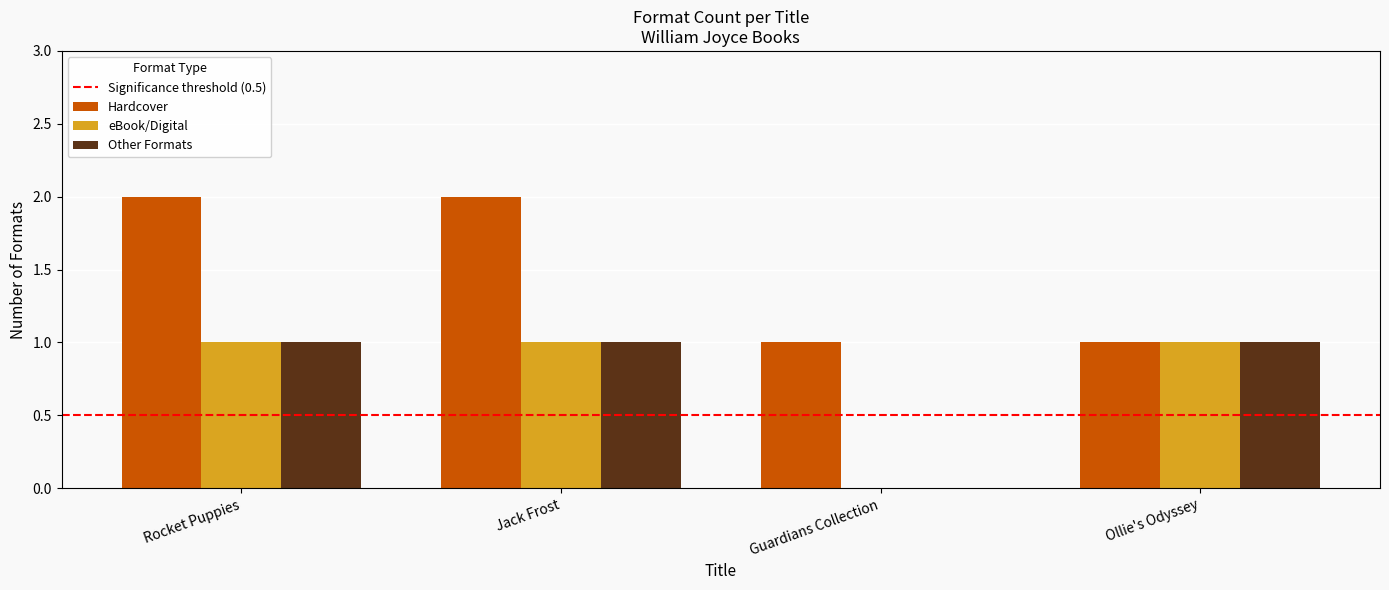

What is the approximate value of eBook/Digital at Jack Frost?

1